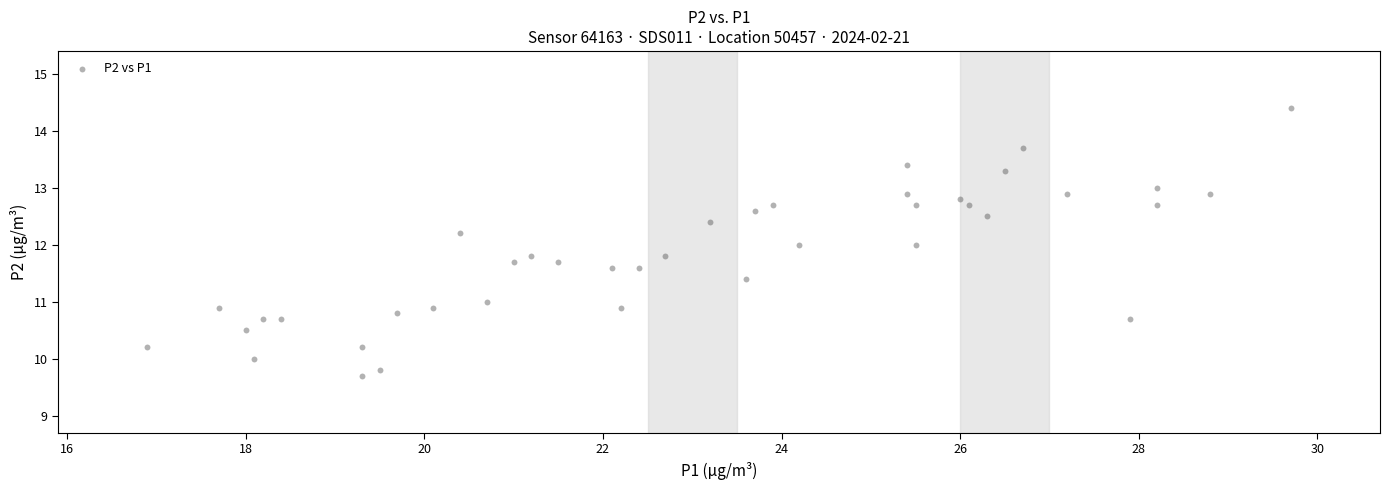

What is the range of X values (max minus min)?

12.8